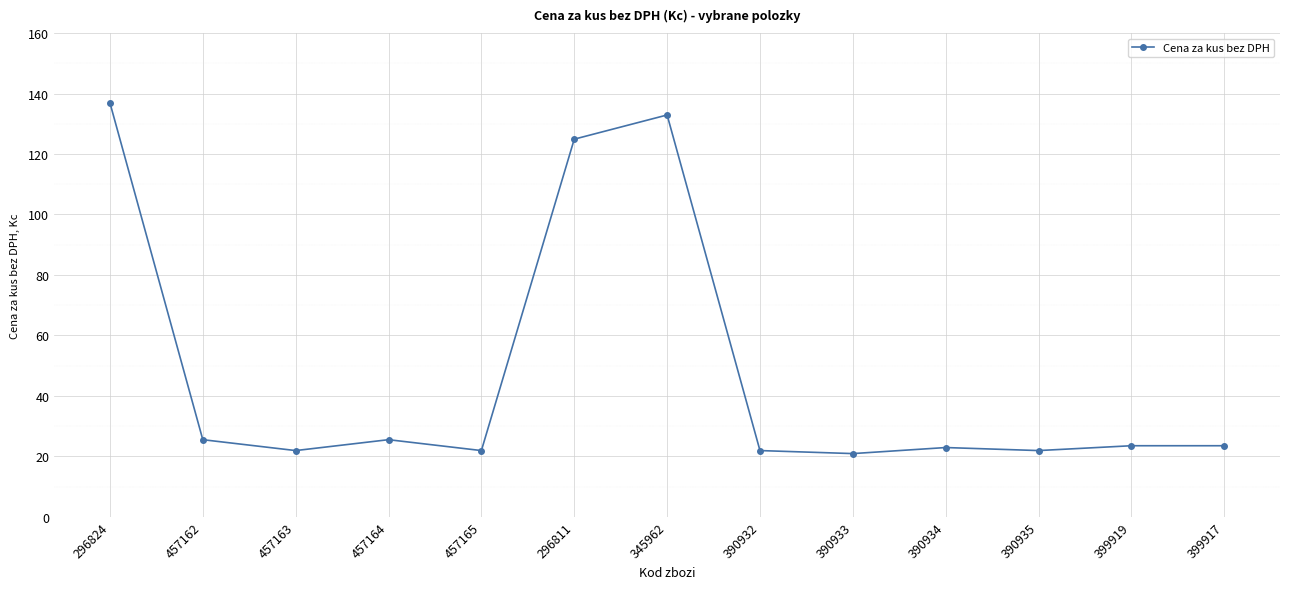

How many categories are shown in the chart?

13